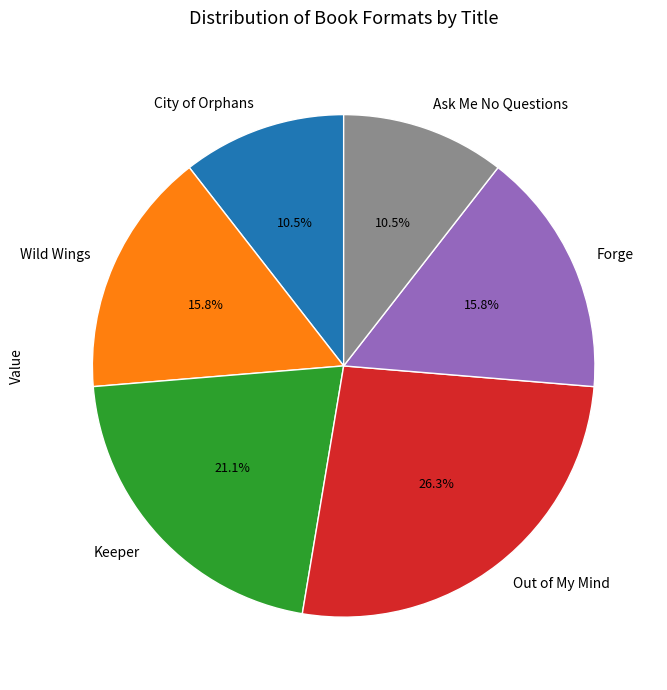

What percentage is the Keeper slice, to the nearest percent?

21%